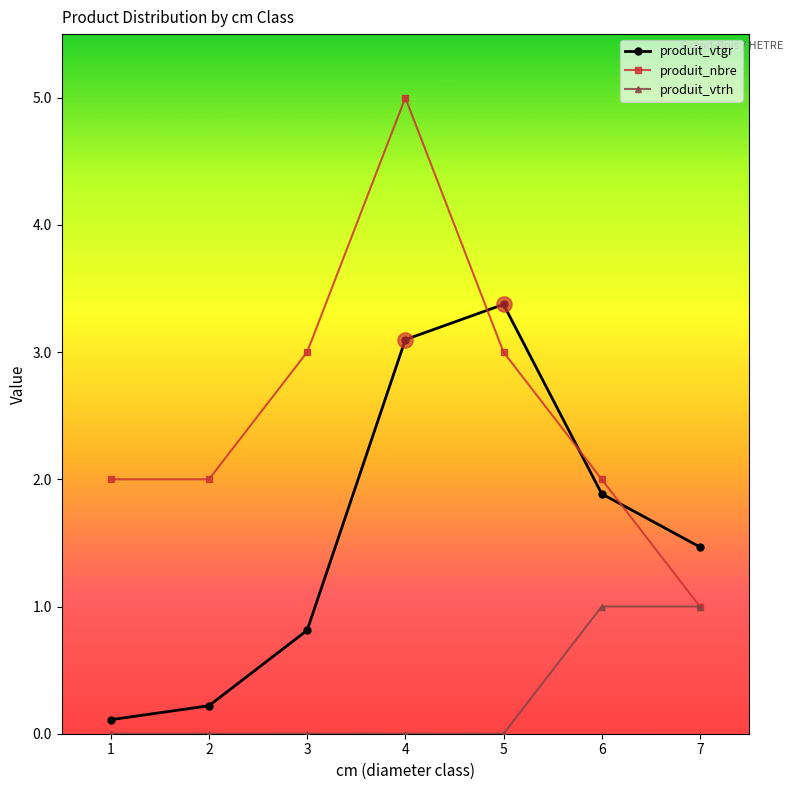

Is the value of produit_vtrh at 4 greater than the value of produit_vtgr at 7?

No